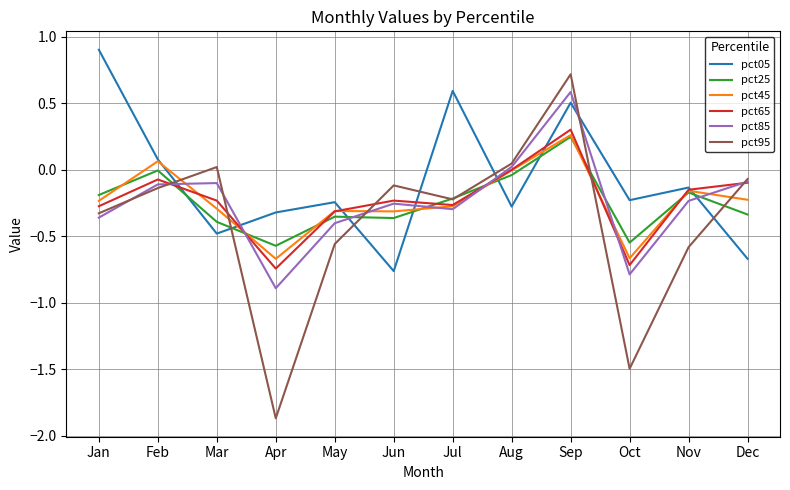

In pct95, how many points are lower than both neighbors (excluding endpoints)?

3